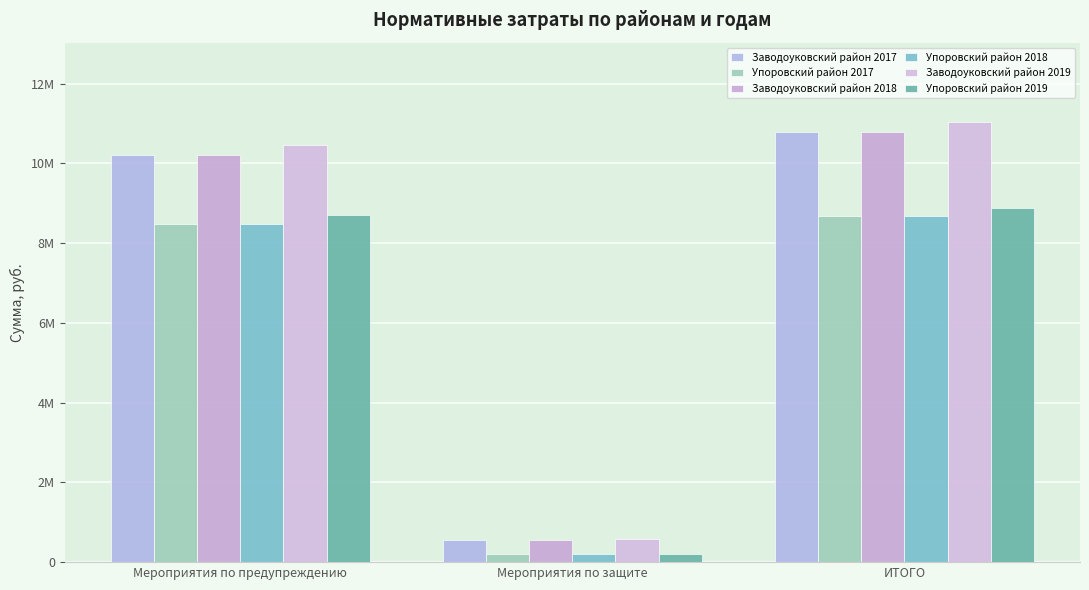

Does the chart contain any negative values?

No